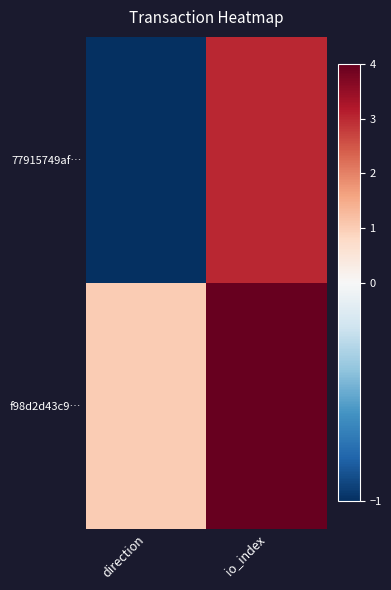

List the series in order of their peak value, highest first.

f98d2d43c9…, 77915749af…